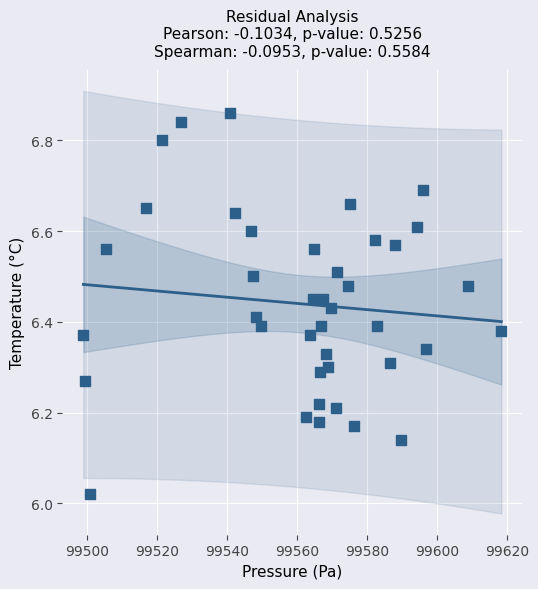

What is the range of Y values (max minus min)?

0.8